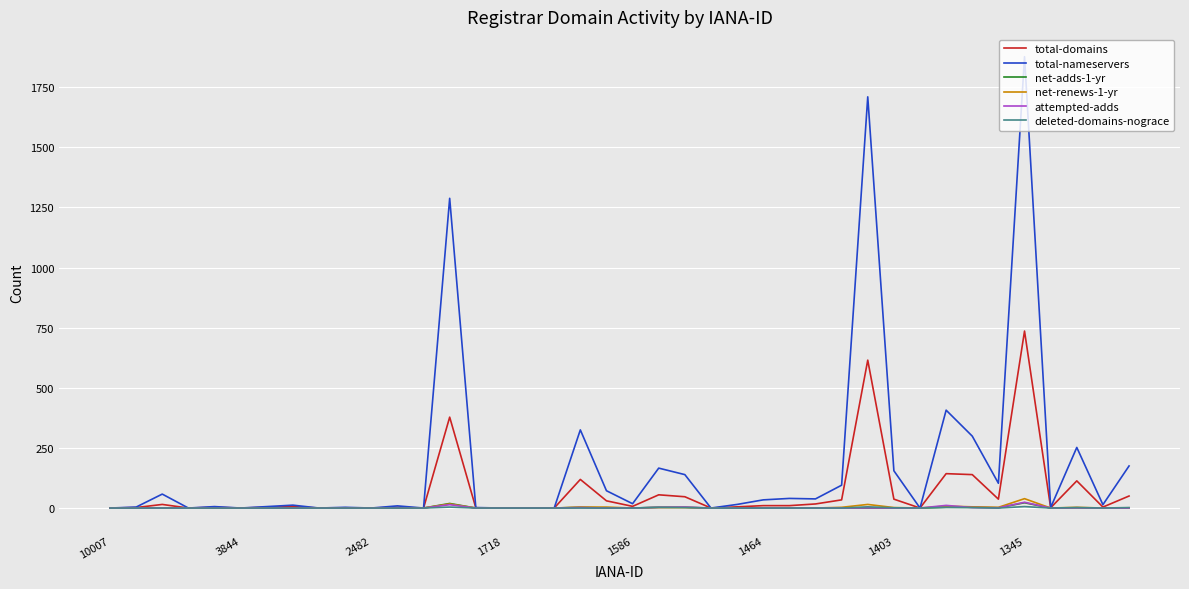

Count the number of data series in this chart.

6